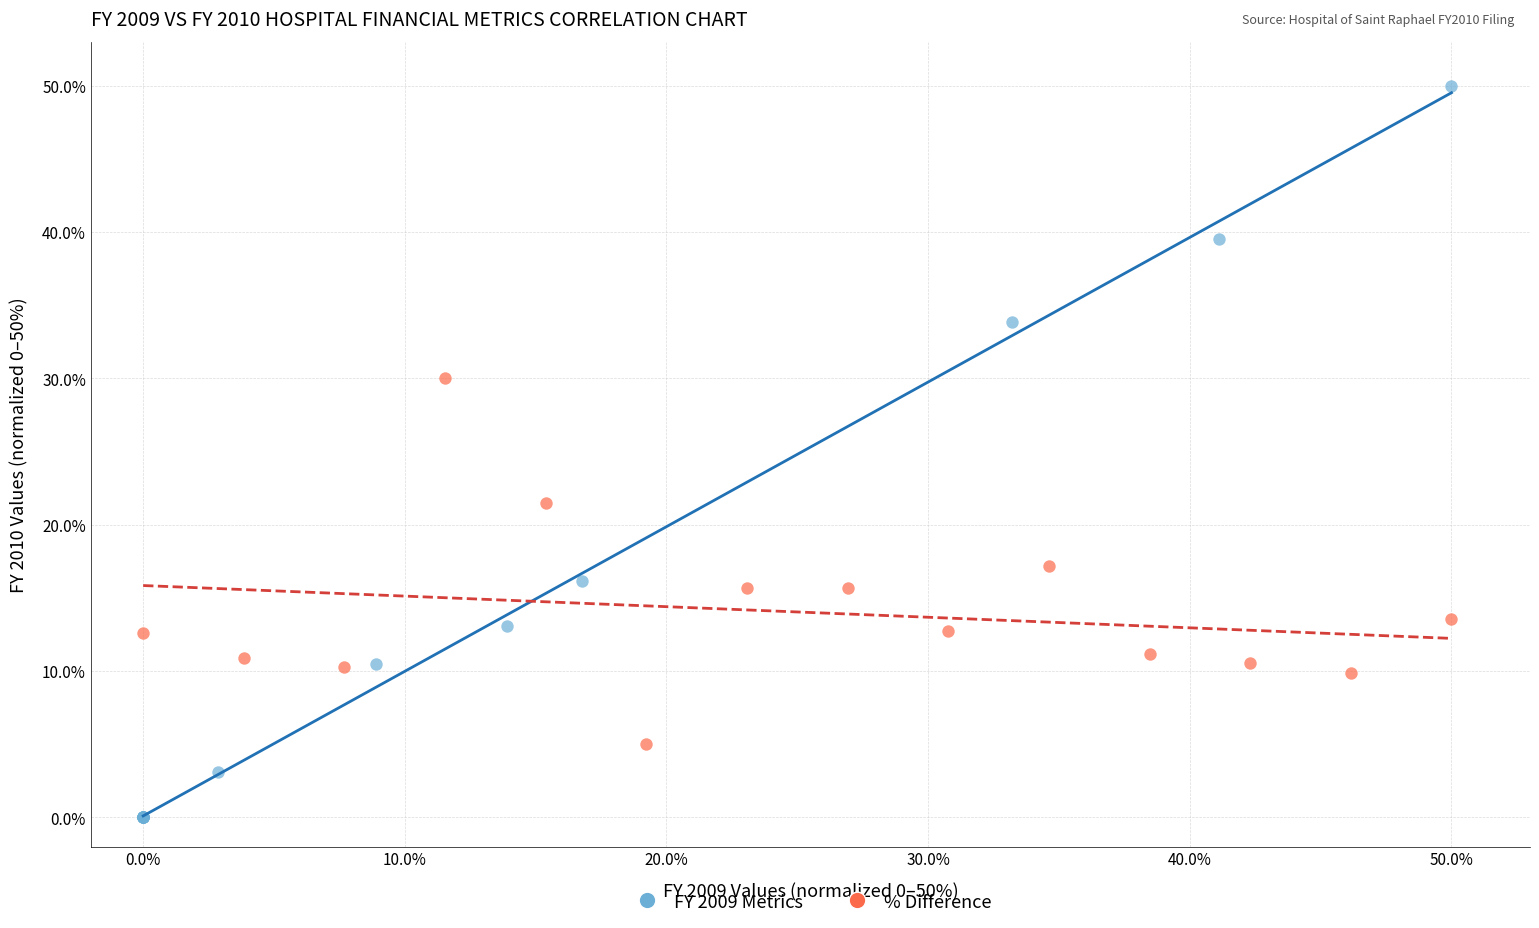

Which series has the largest Y range (max minus min)?

FY 2009 Metrics